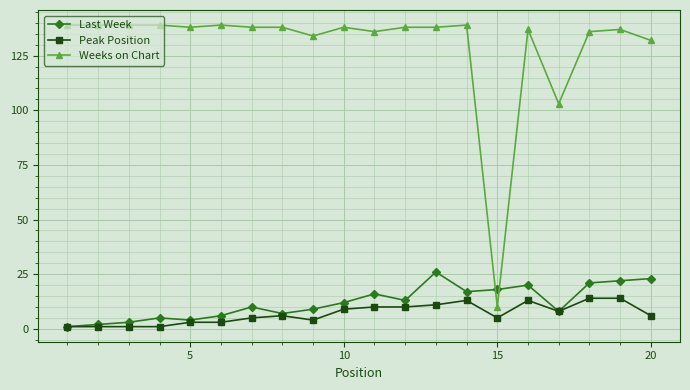

Does the chart have visible grid lines?

Yes